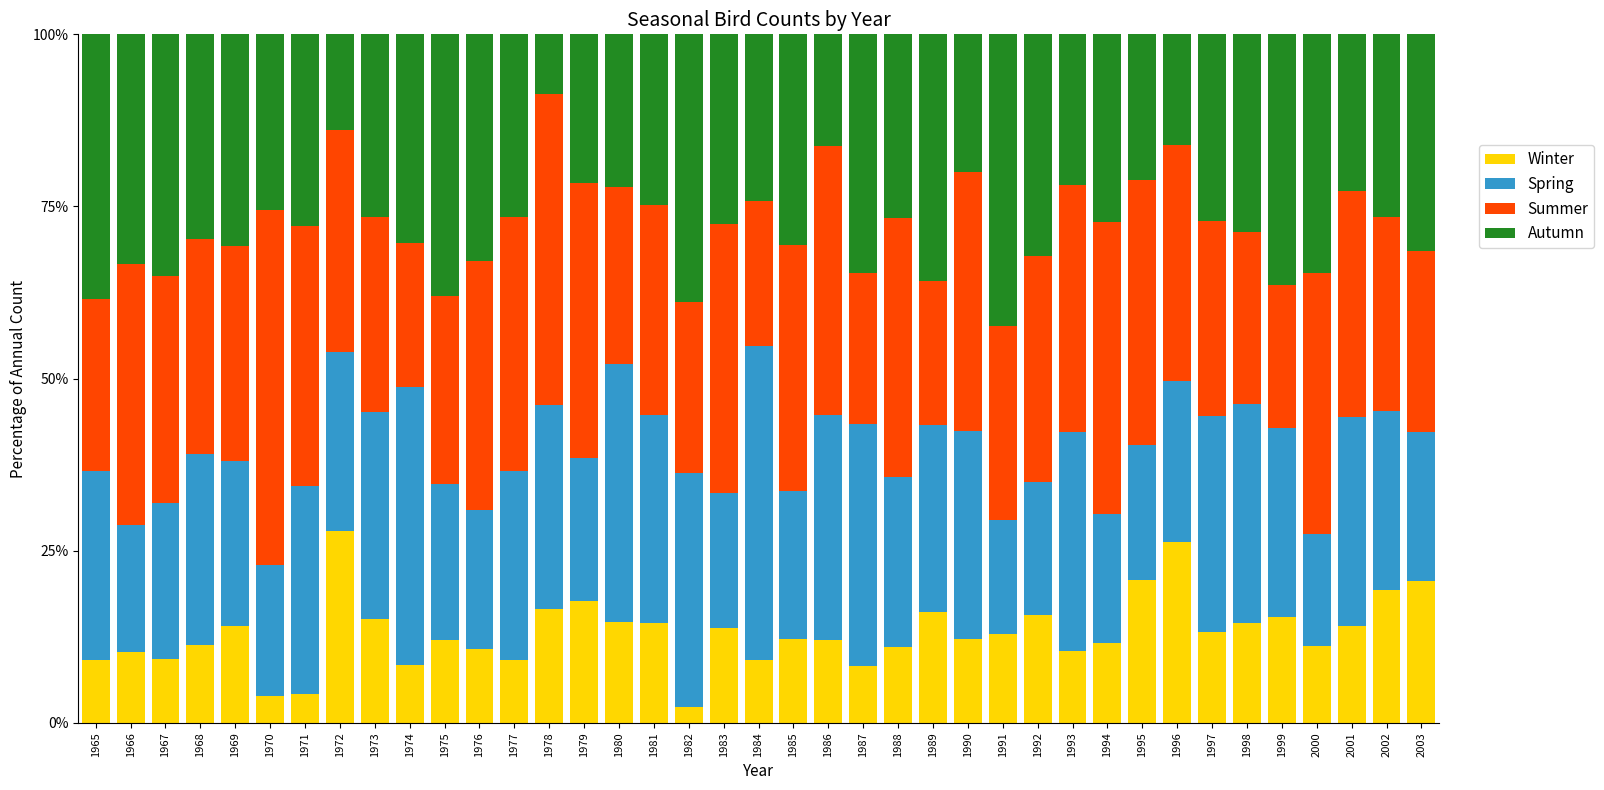

What is the sum of all Winter values?

511.3